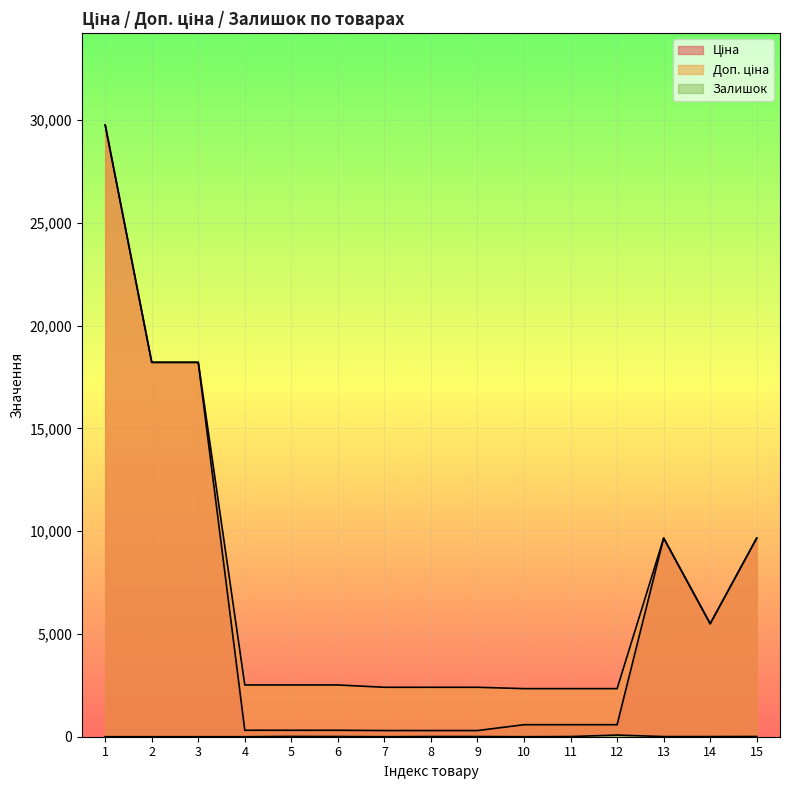

How many interior local peaks does the Ціна series have?

1